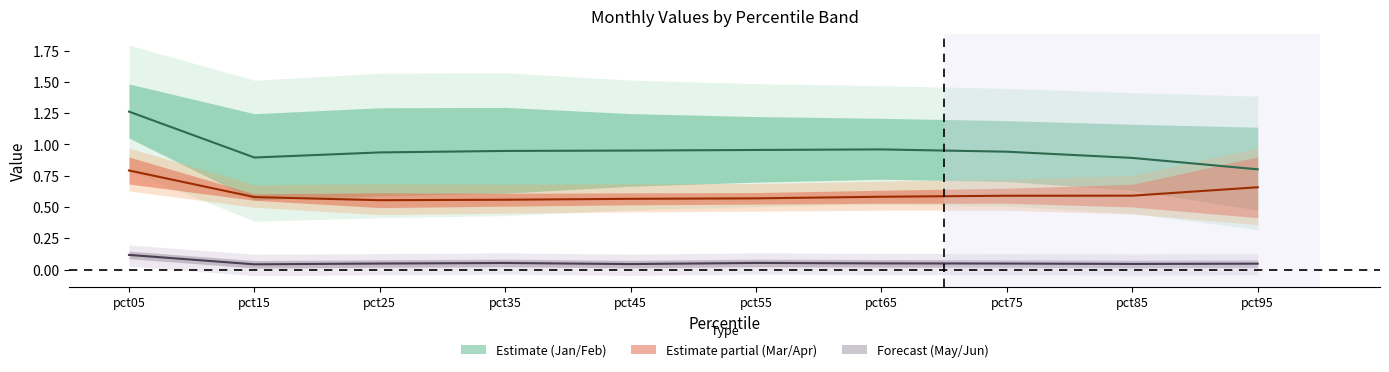

The value of Jan at pct55 is 0.6. True or false?

False